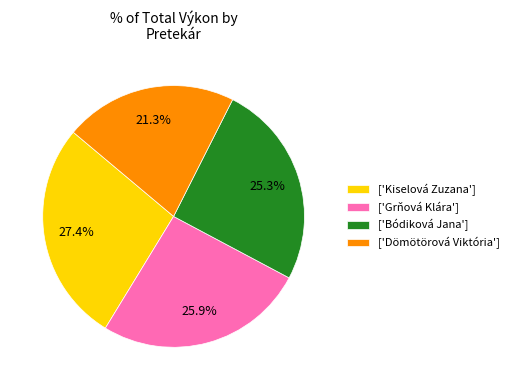

What is the ratio of the value at ['Kiselová Zuzana'] to the value at ['Dömötörová Viktória']?

1.3